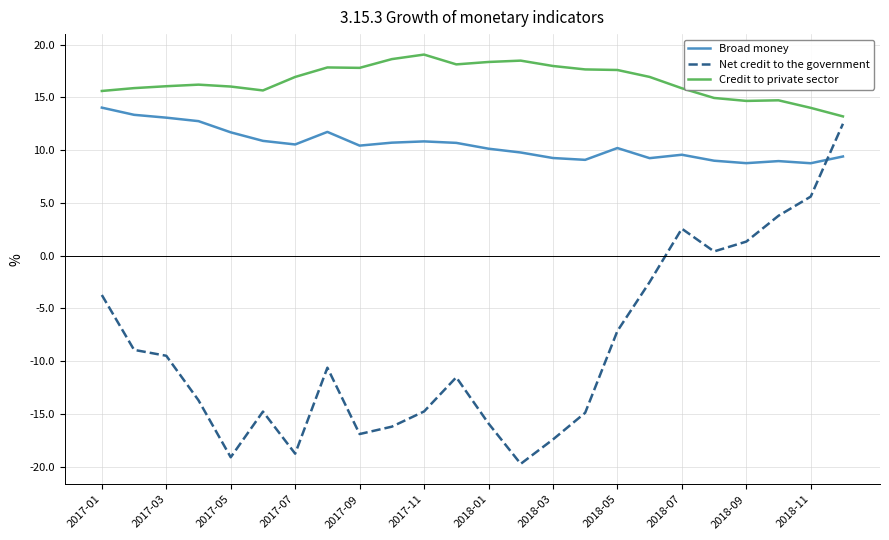

What is the difference between the maximum and minimum values in the Net credit to the government series?

32.2